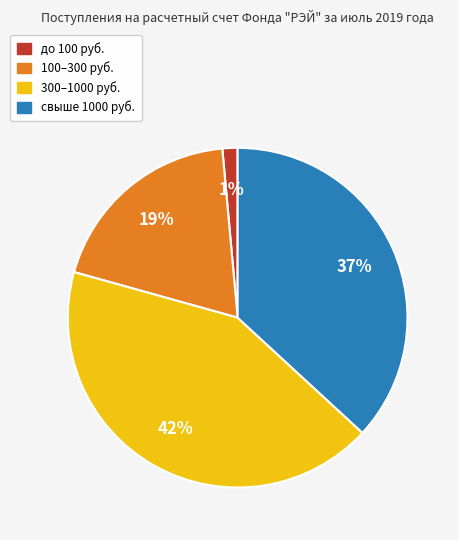

To the nearest percent, what is the average slice percentage?

25%